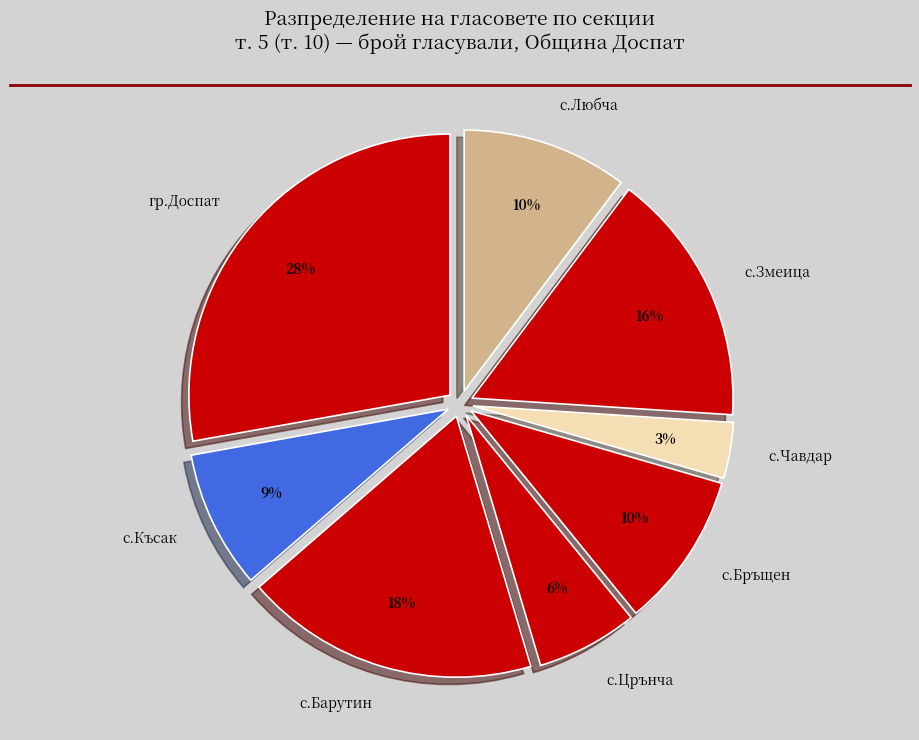

Is the sum of гр.Доспат and с.Чавдар greater than half?

No